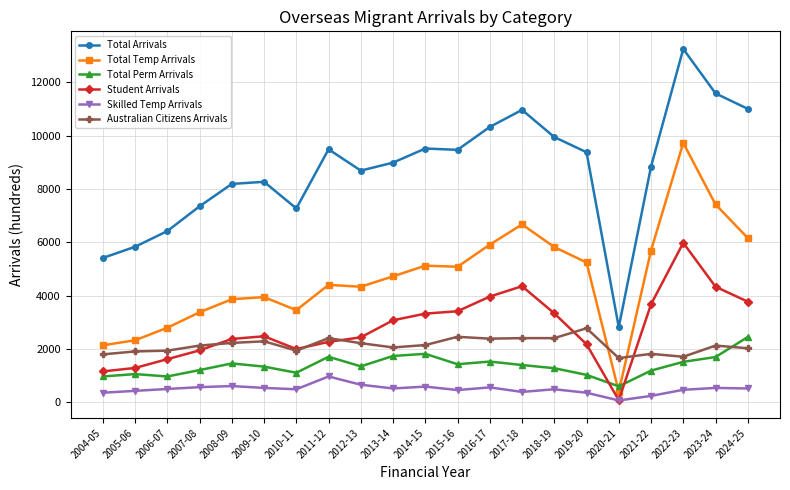

What is the label of the 4th point from the left?

2007-08